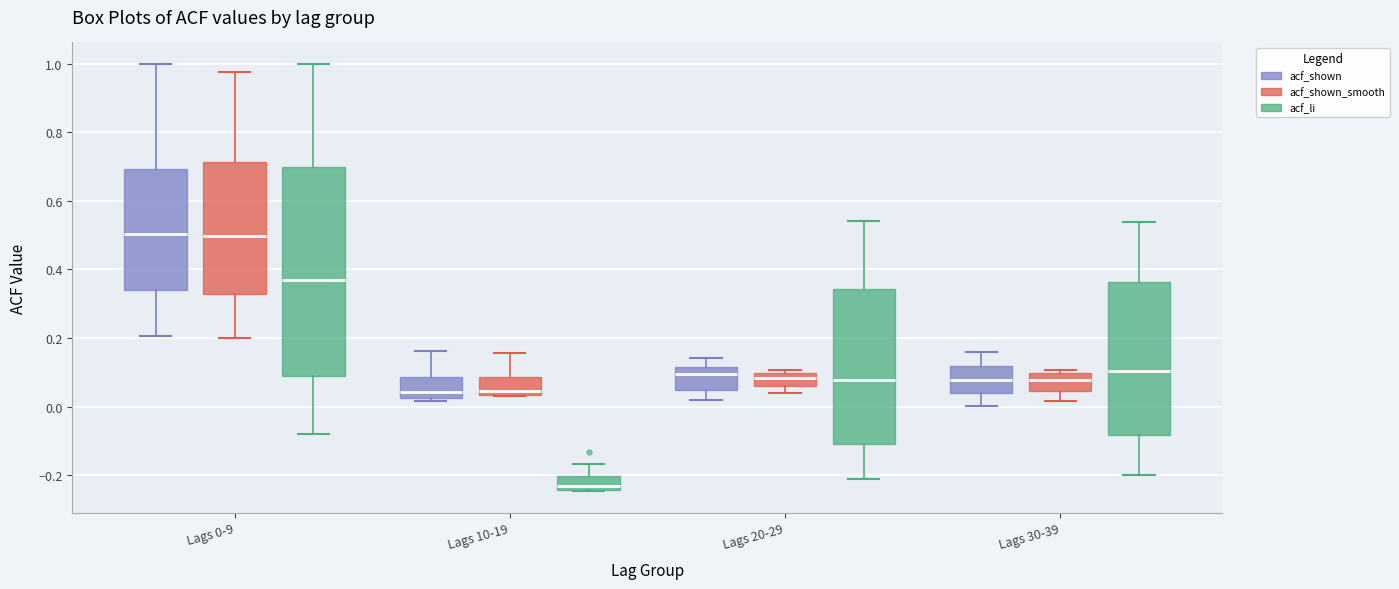

Which box is the tallest, from its lower edge to its upper edge?

Lags 0-9 (acf_li)